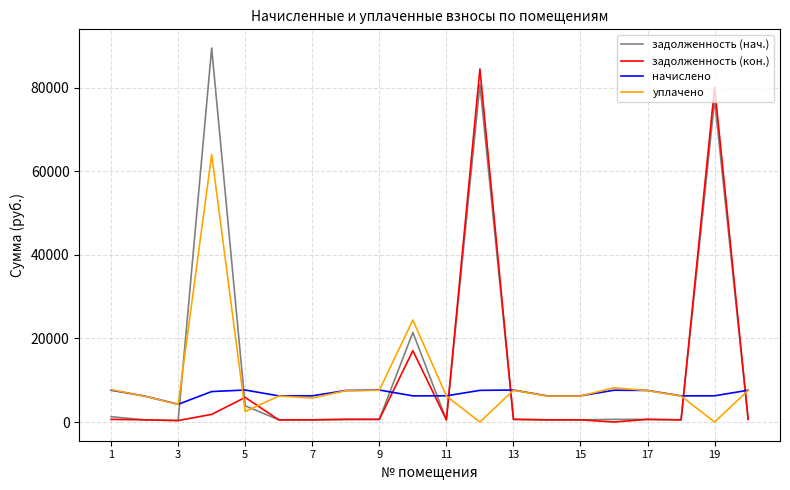

List the series in order of their peak value, lowest first.

начислено, уплачено, задолженность (кон.), задолженность (нач.)